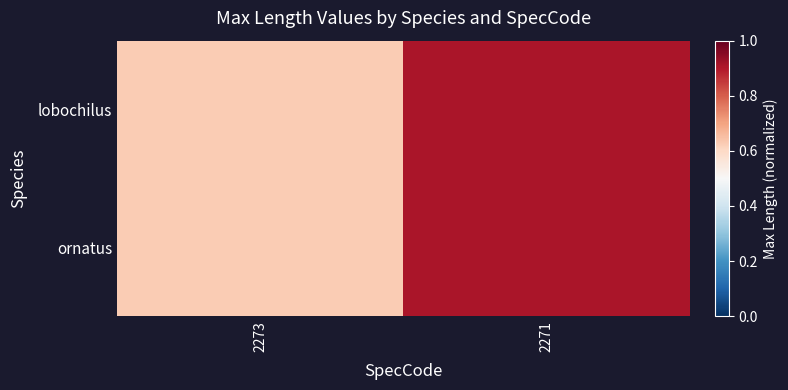

What is the smallest value displayed?

0.6